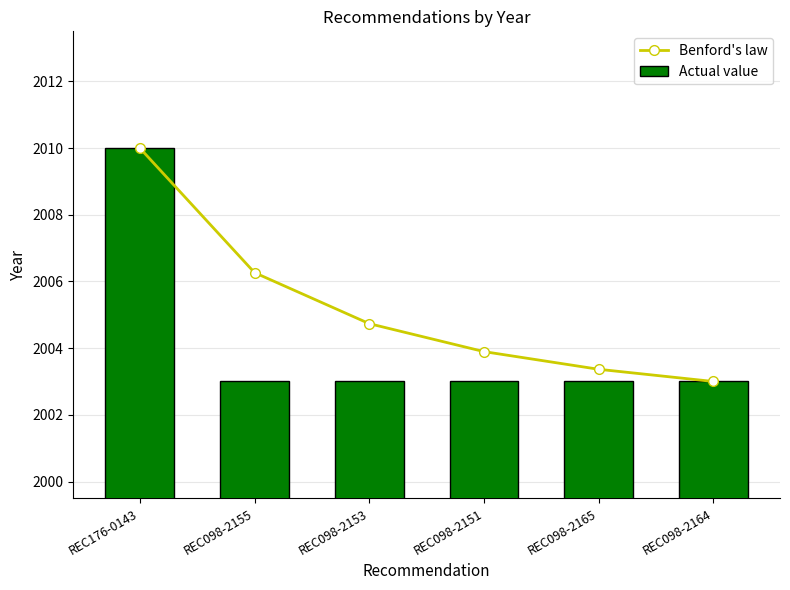

Rank the series by their average value, from lowest to highest.

Actual value, Benford's law